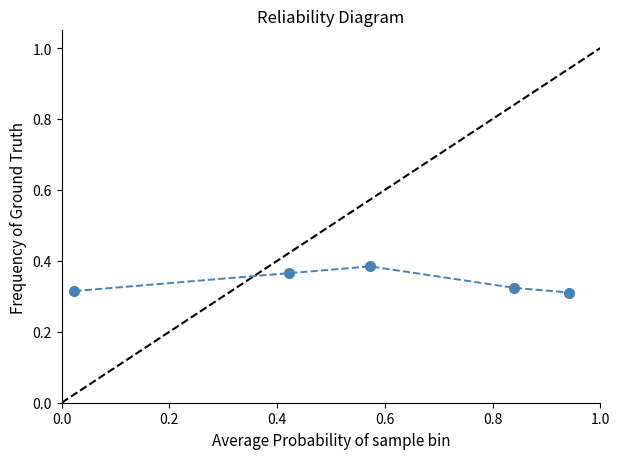

How many values are between 0 and 1?

5